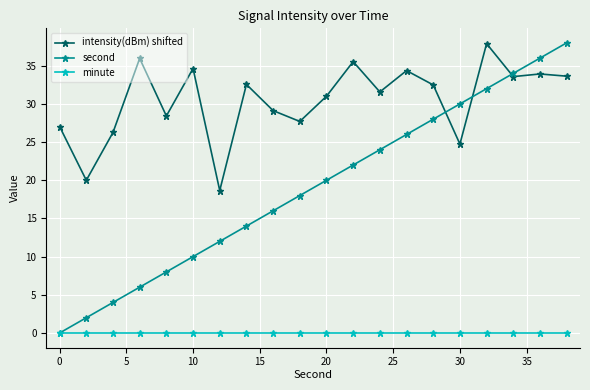

How many lines are shown in the chart?

3